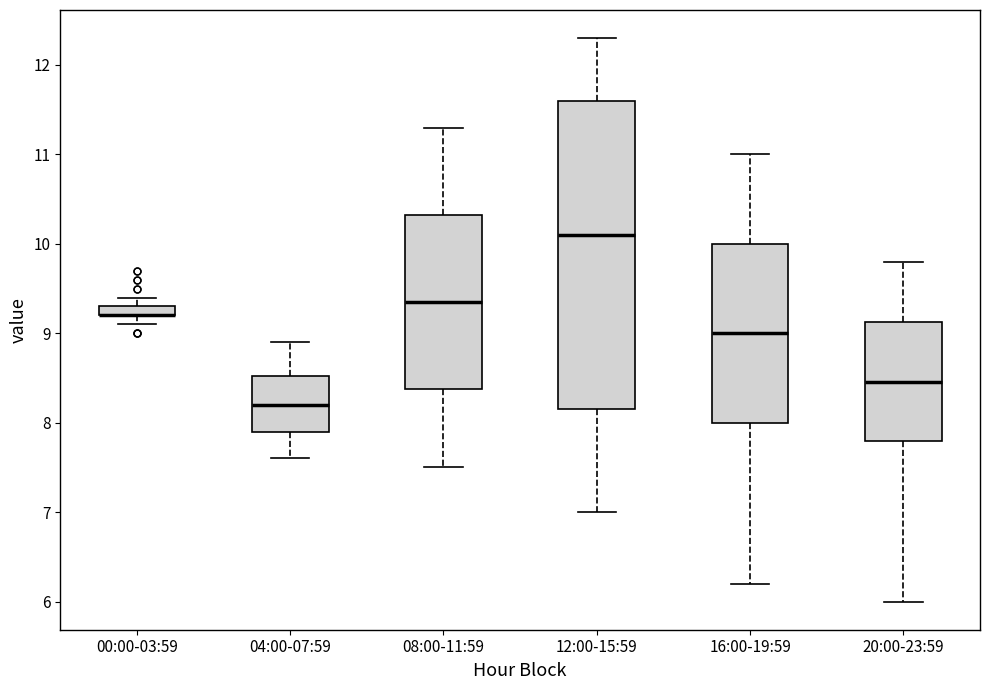

Comparing the boxes themselves (not the whiskers), which one is the tallest?

12:00-15:59